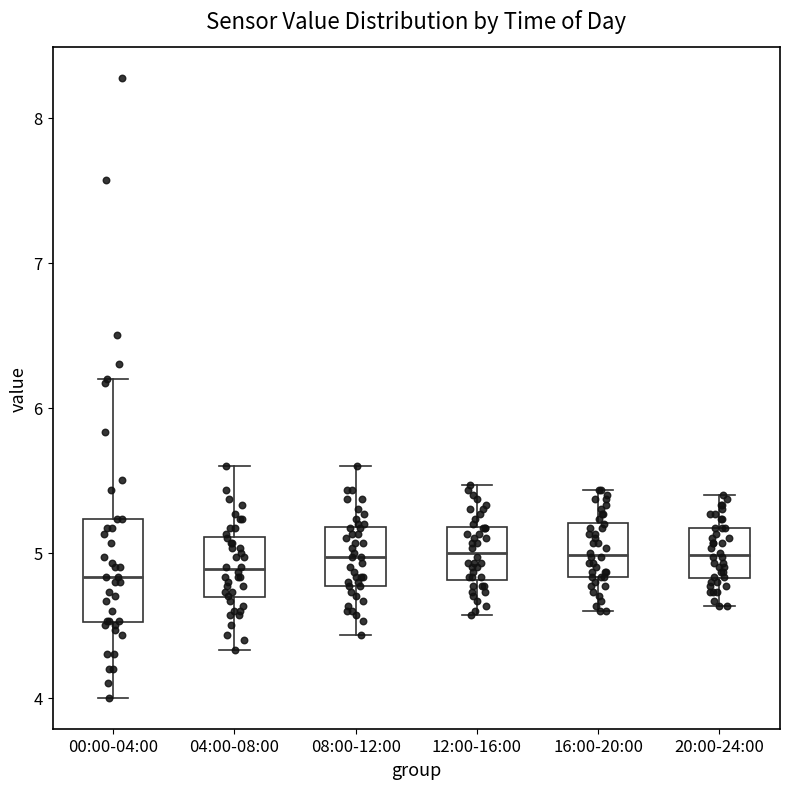

Where does the upper whisker of the box for 20:00-24:00 end on the y-axis? The values are not printed on the chart, so give them approximately, as read against the axis.

5.4